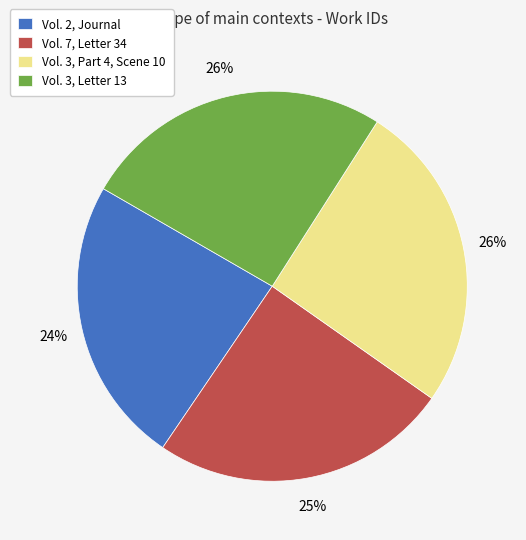

What percentage is the Vol. 3, Letter 13 slice, to the nearest percent?

26%